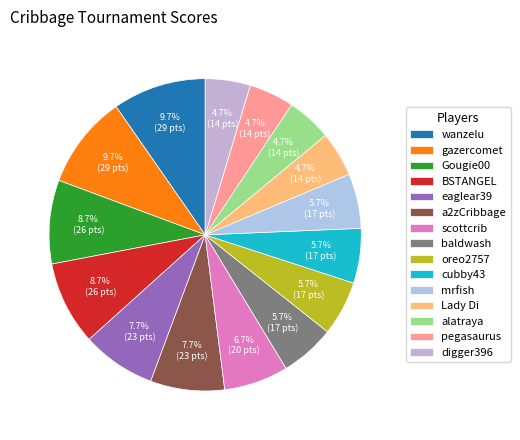

Which slice is the smallest?

Lady Di